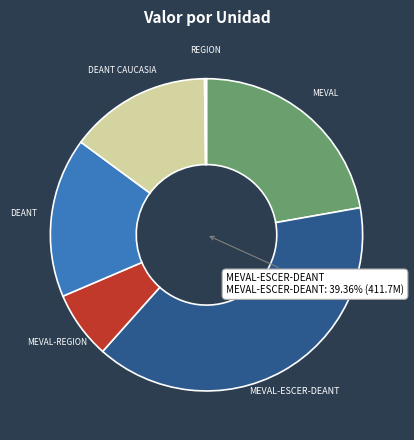

Is there a majority slice in this chart?

No